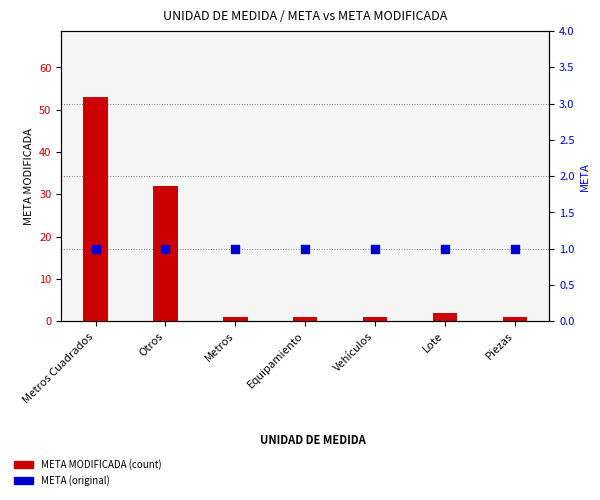

Which series contains the highest Y value?

META MODIFICADA